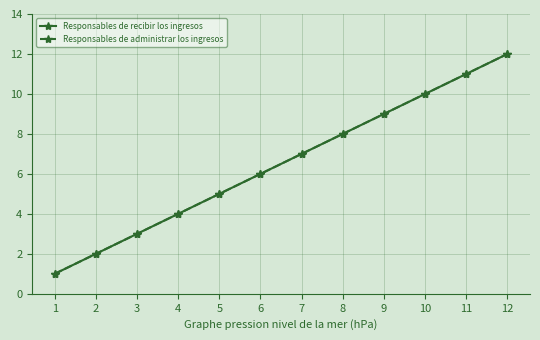

Does the chart have visible grid lines?

Yes